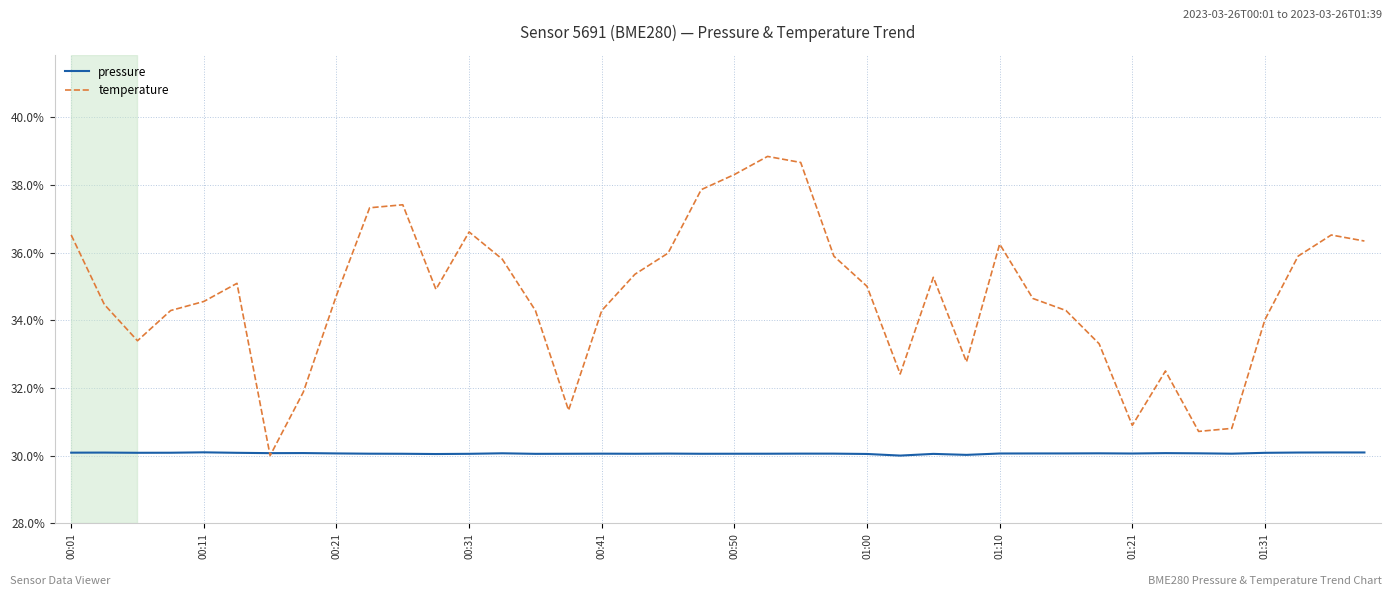

In pressure, how many points are higher than both neighbors (excluding endpoints)?

11